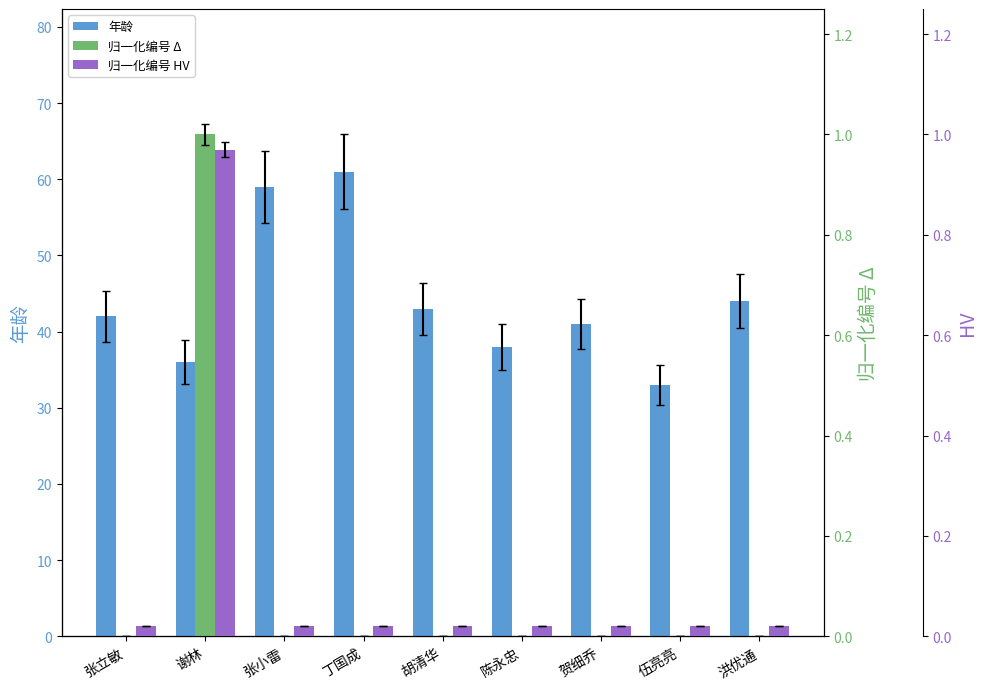

What is the label of the 1st bar from the right?

洪优通